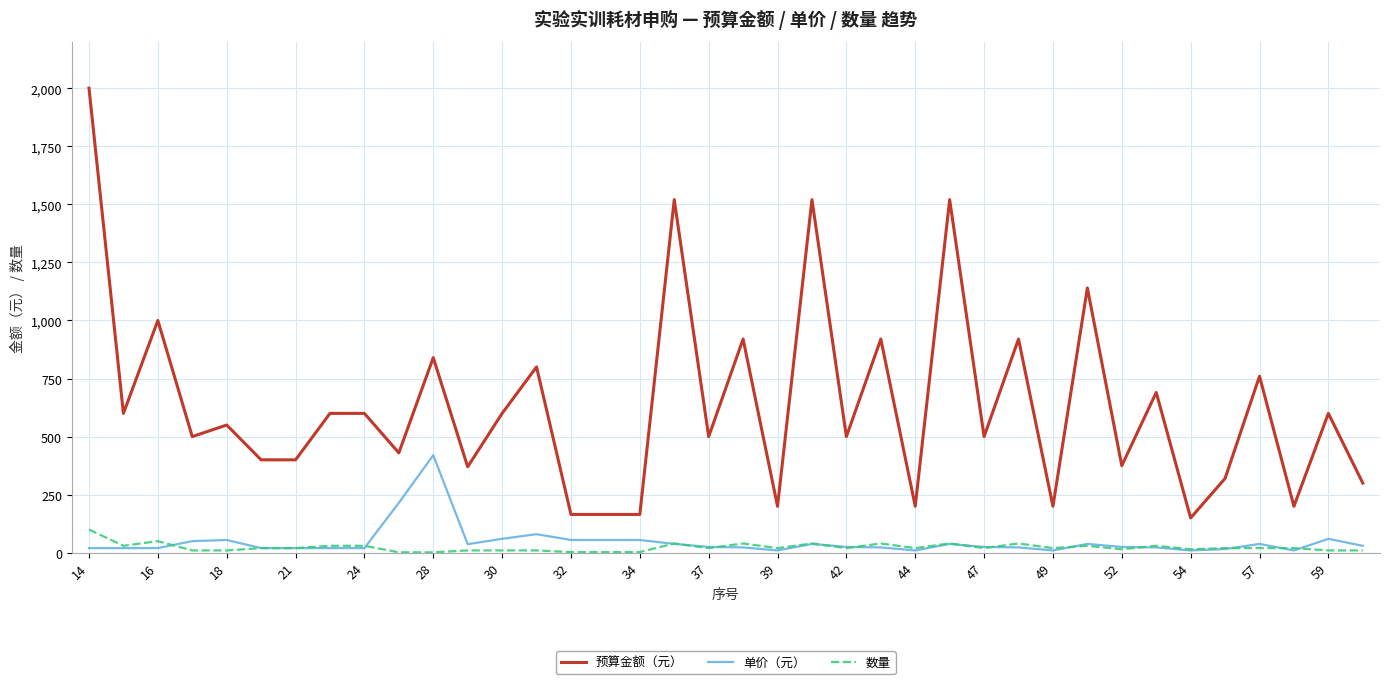

True or false: 单价（元） and 预算金额（元） cross at least once.

False